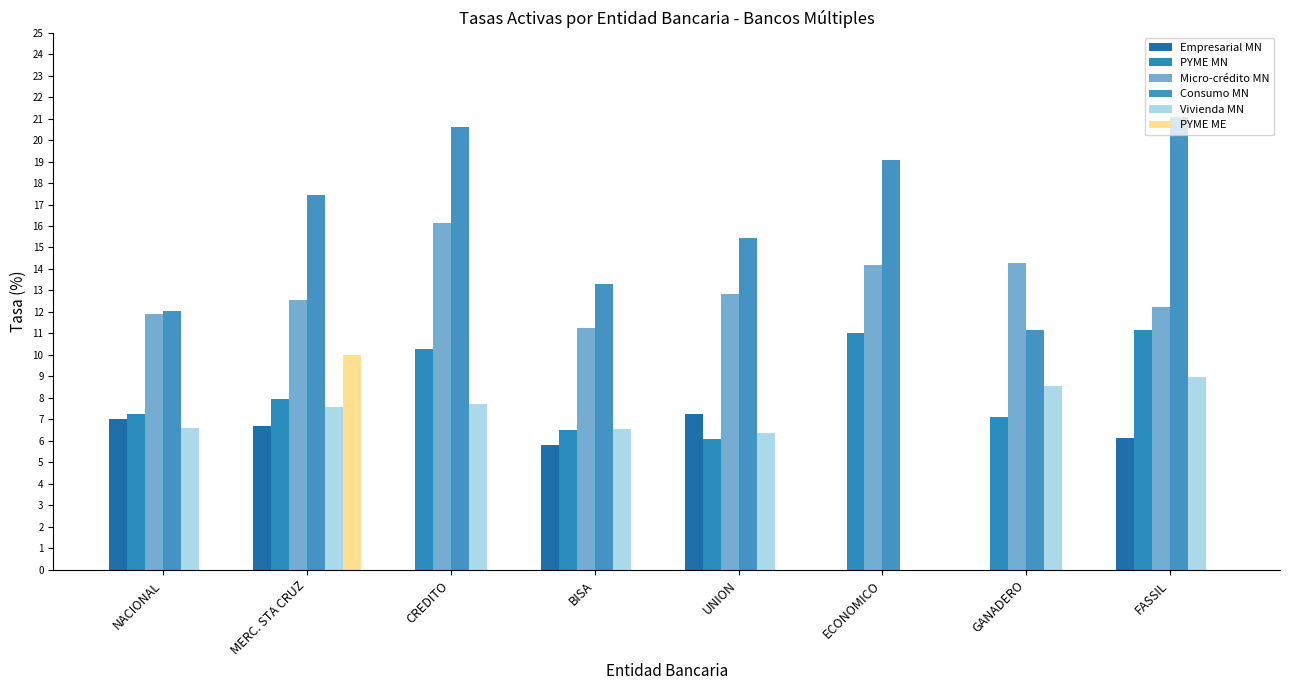

At which label does PYME MN first exceed 7?

NACIONAL